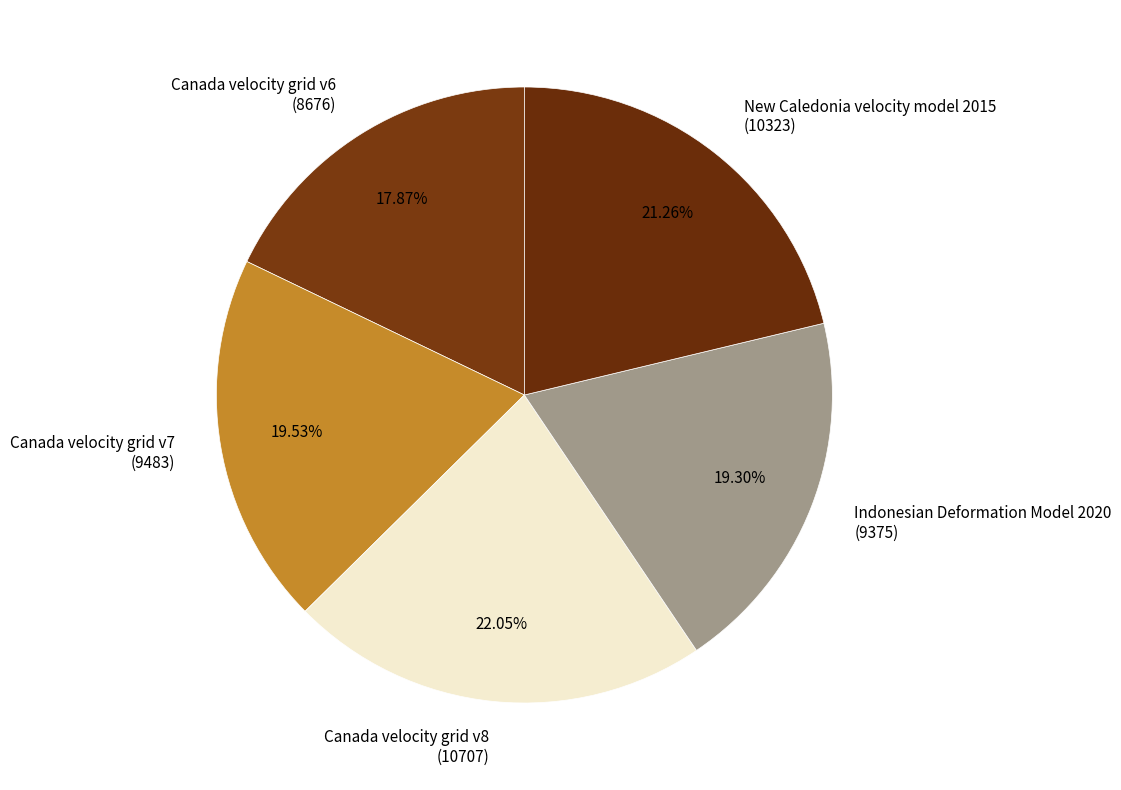

How many segments does this pie chart have?

5